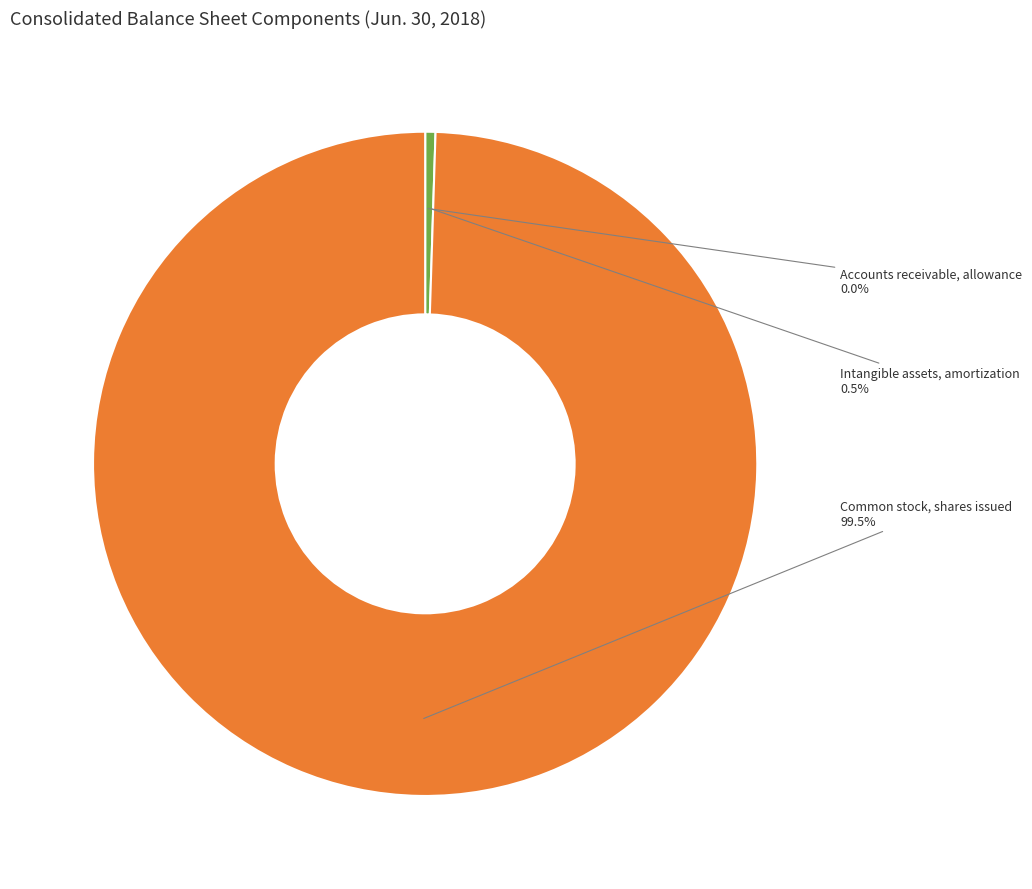

Between Intangible assets, amortization and Common stock, shares issued, which is larger?

Common stock, shares issued